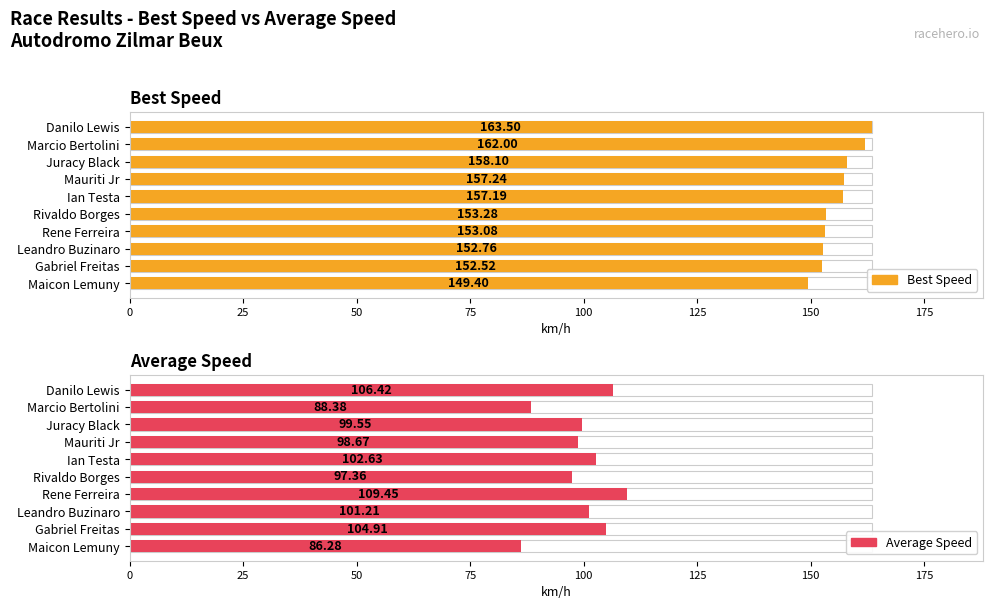

What is the highest value of the Average Speed series?

109.5